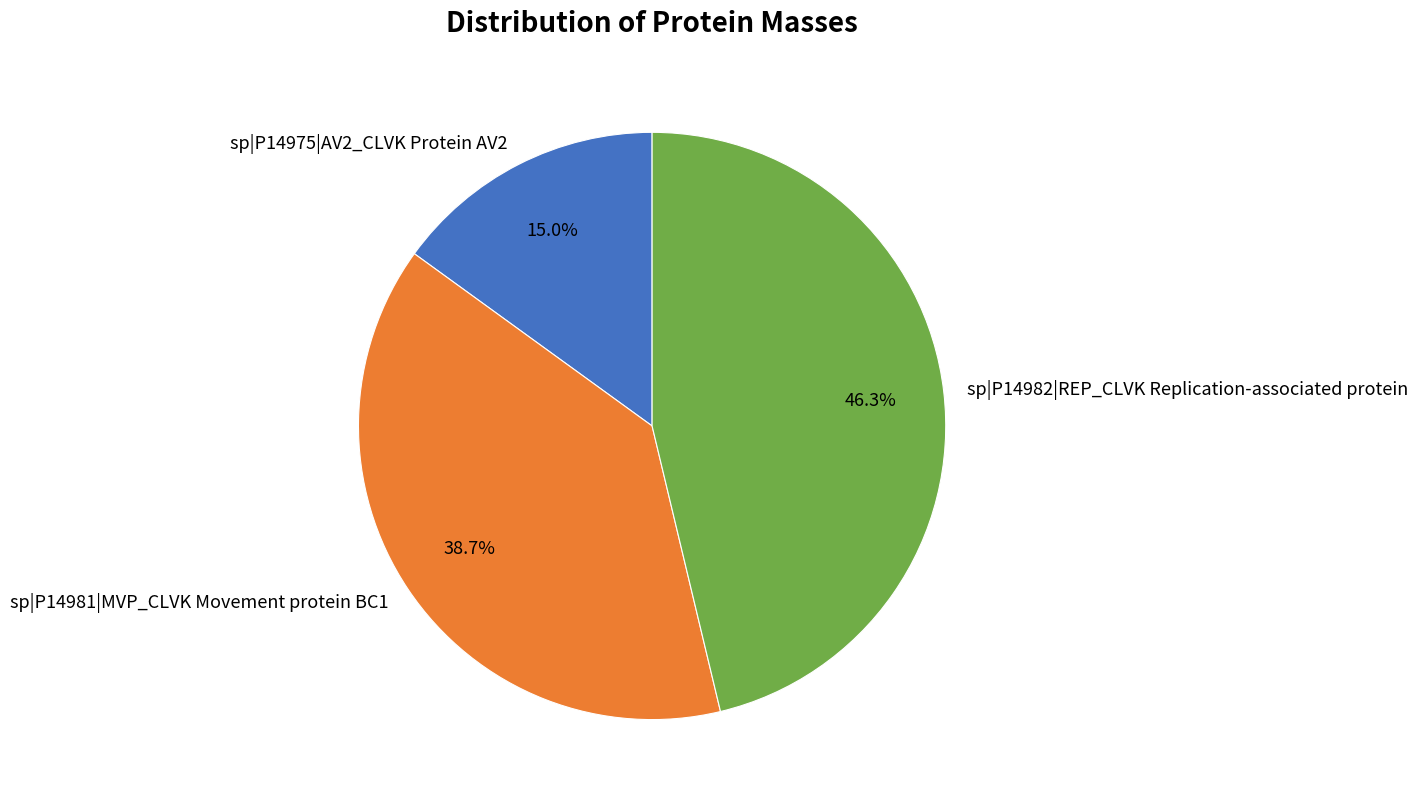

To the nearest percent, what is the combined percentage of sp|P14981|MVP_CLVK Movement protein BC1 and sp|P14975|AV2_CLVK Protein AV2?

54%